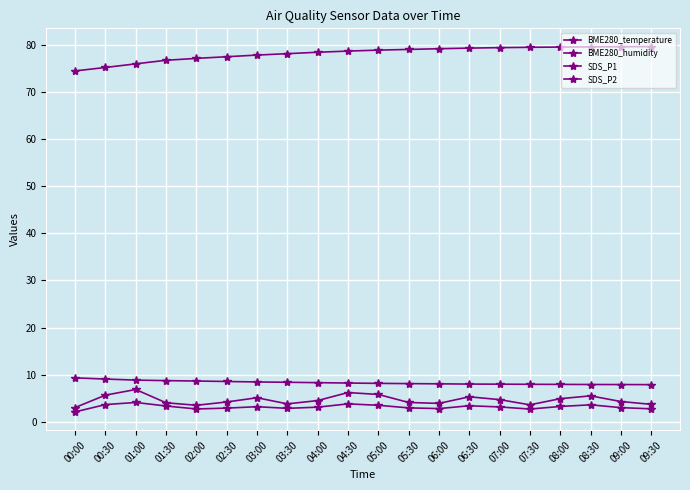

Rank the series at 03:00 from lowest to highest value.

SDS_P2, SDS_P1, BME280_temperature, BME280_humidity